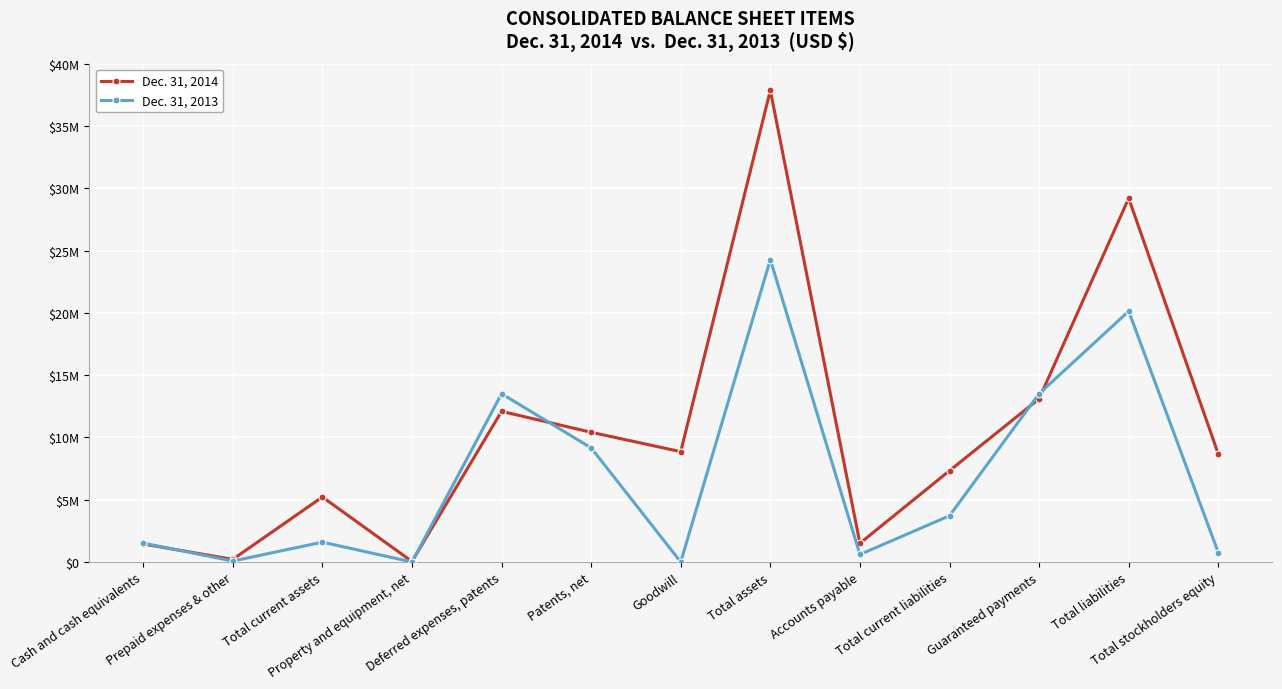

At how many categories does at least one series exceed 16385320?

2